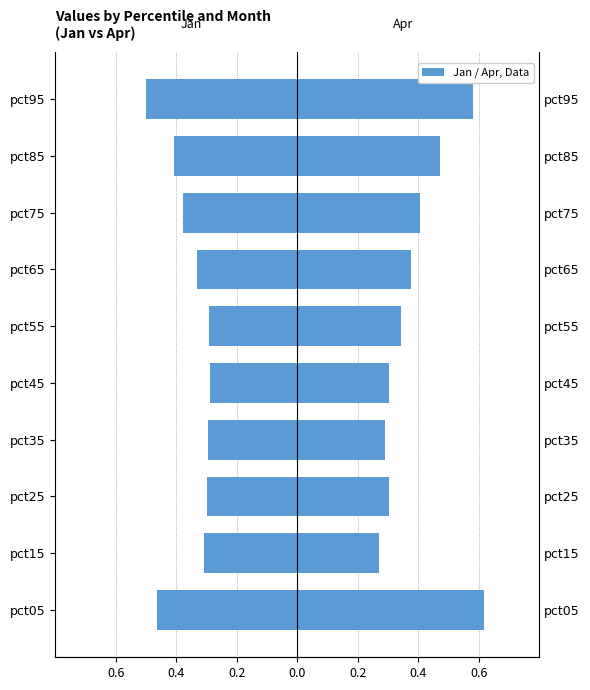

What is the sum of all Jan values?

-3.6